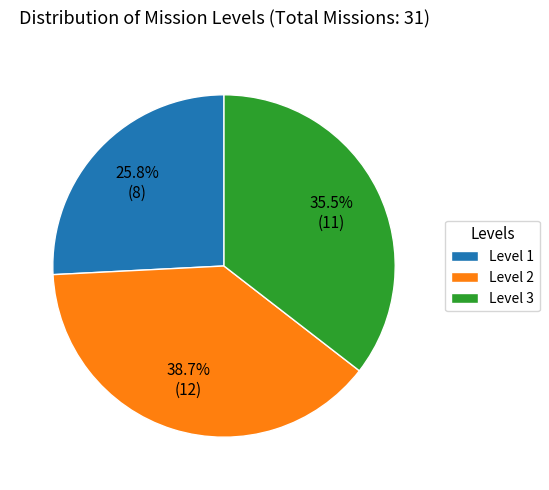

Combined, do Level 2 and Level 3 account for over 50%?

Yes